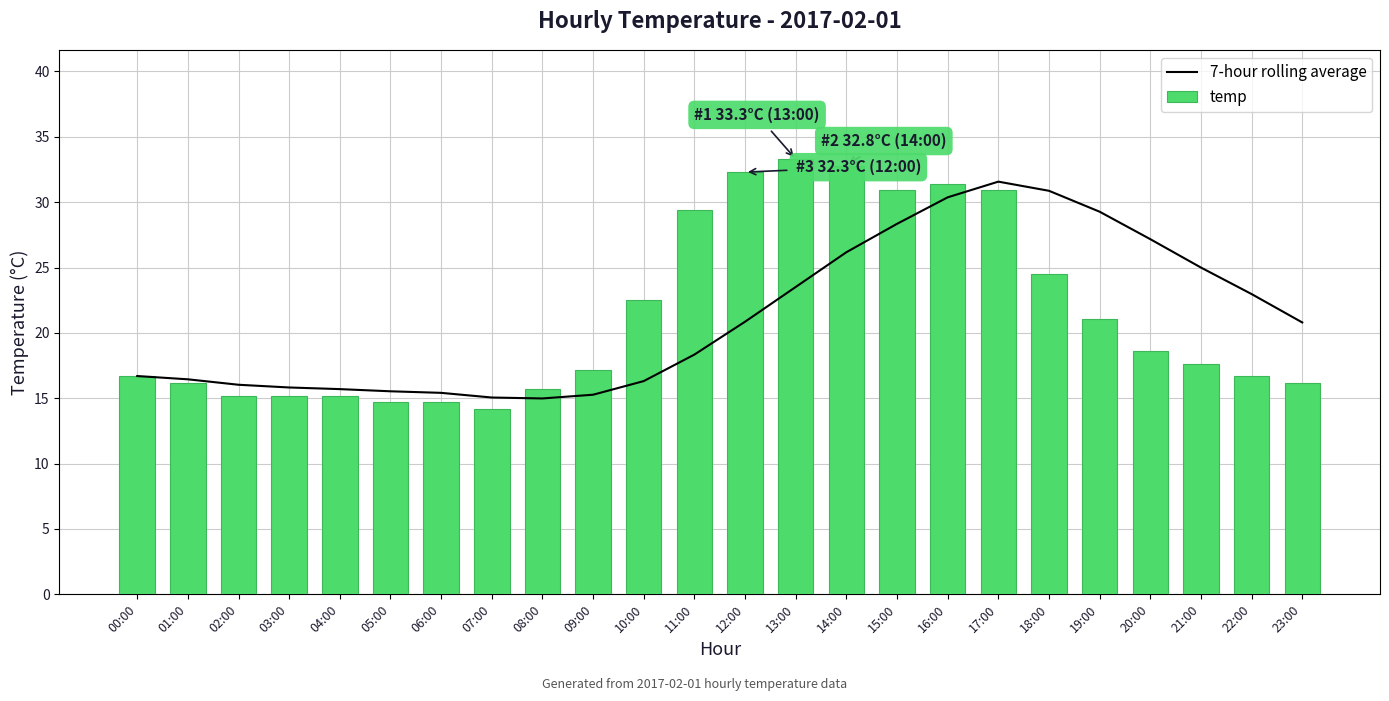

What value does the temp series have at 09:00?

17.2